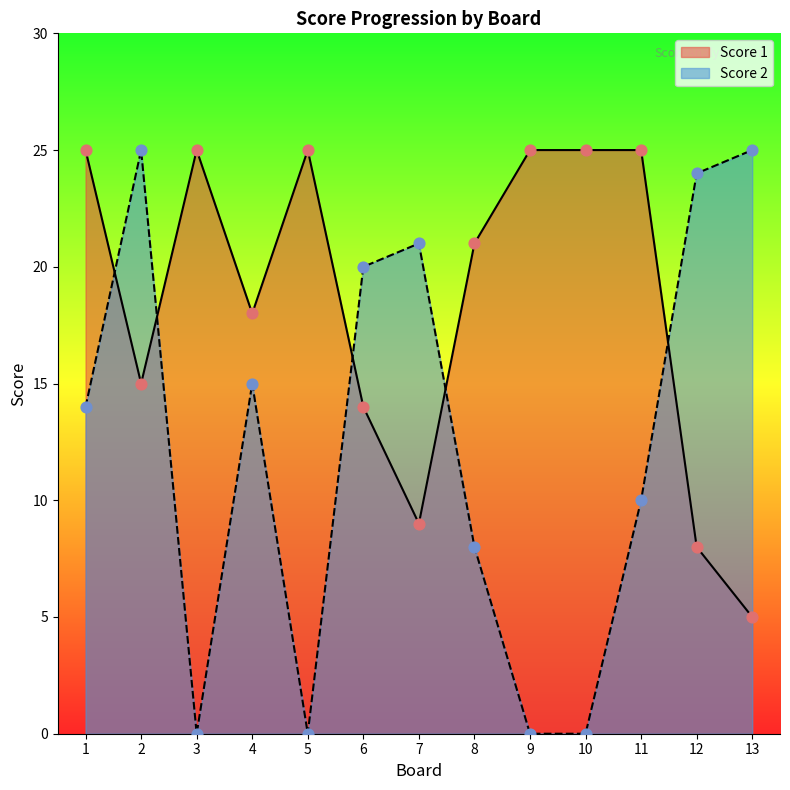

Which series contains the lowest Y value?

Score 2